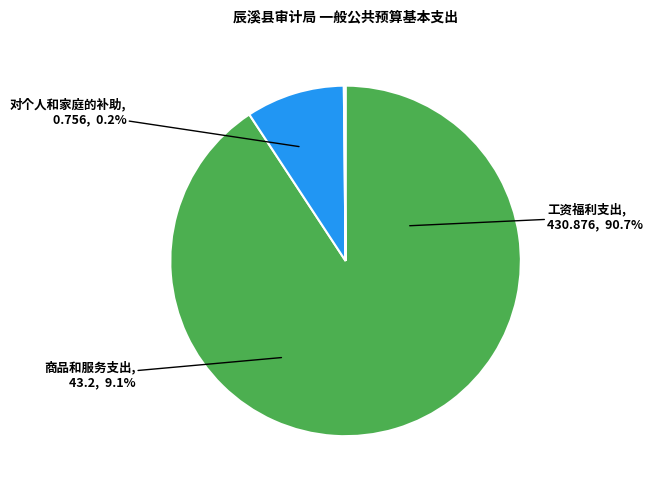

Is there any slice that represents more than half of the pie?

Yes